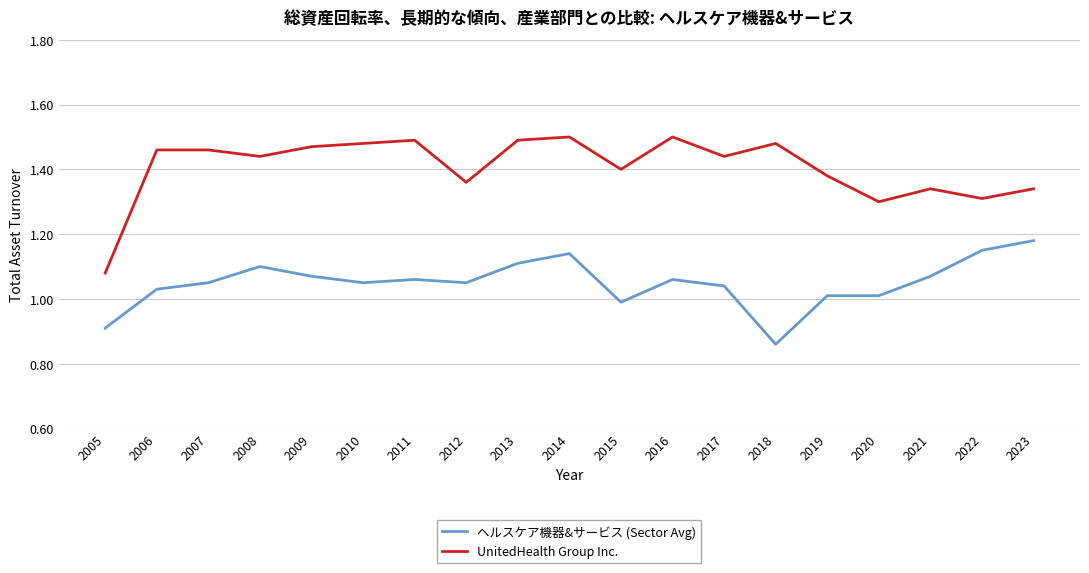

Which label corresponds to the smallest value in the chart?

2018